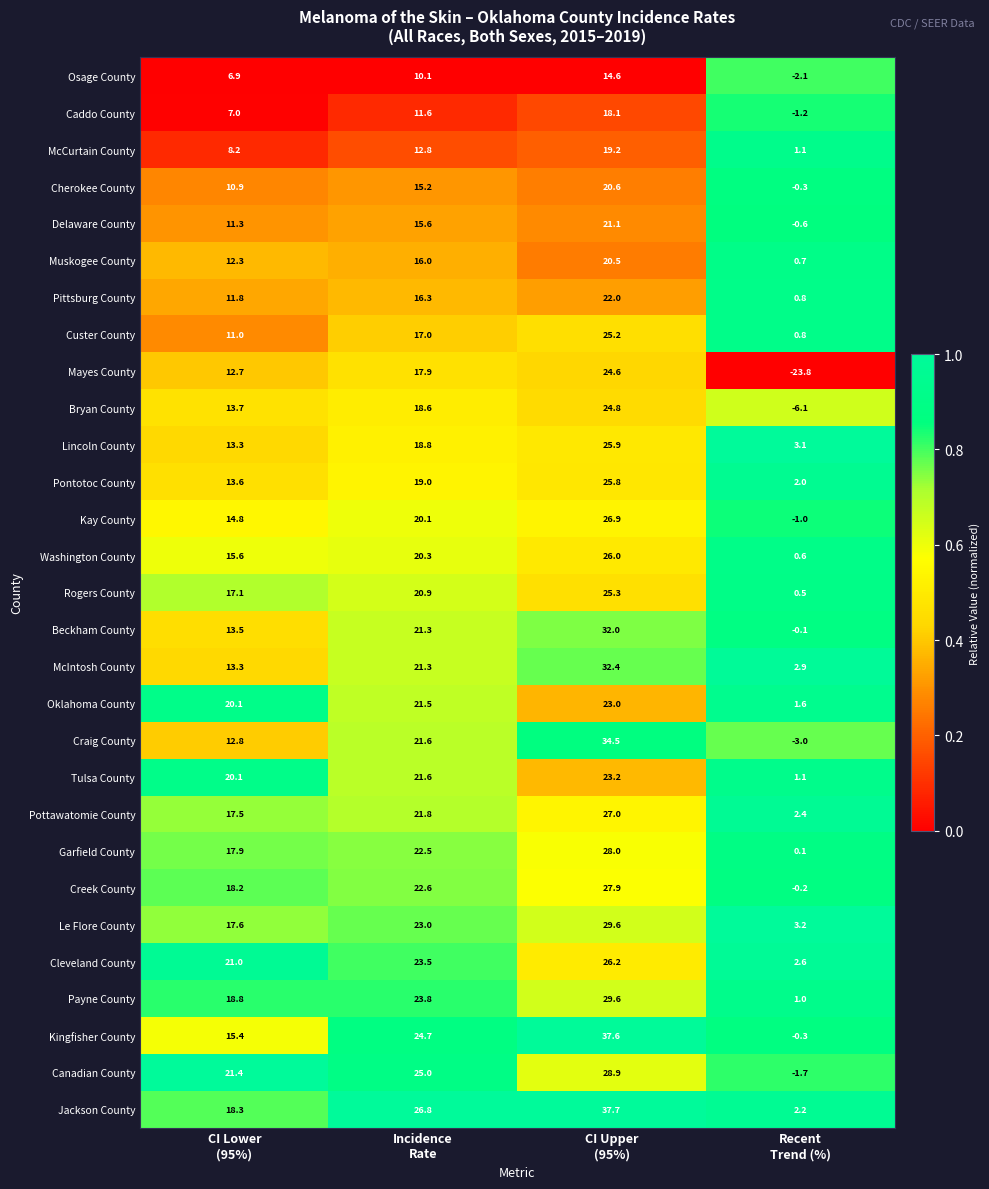

At how many categories does at least one series exceed 0?

4